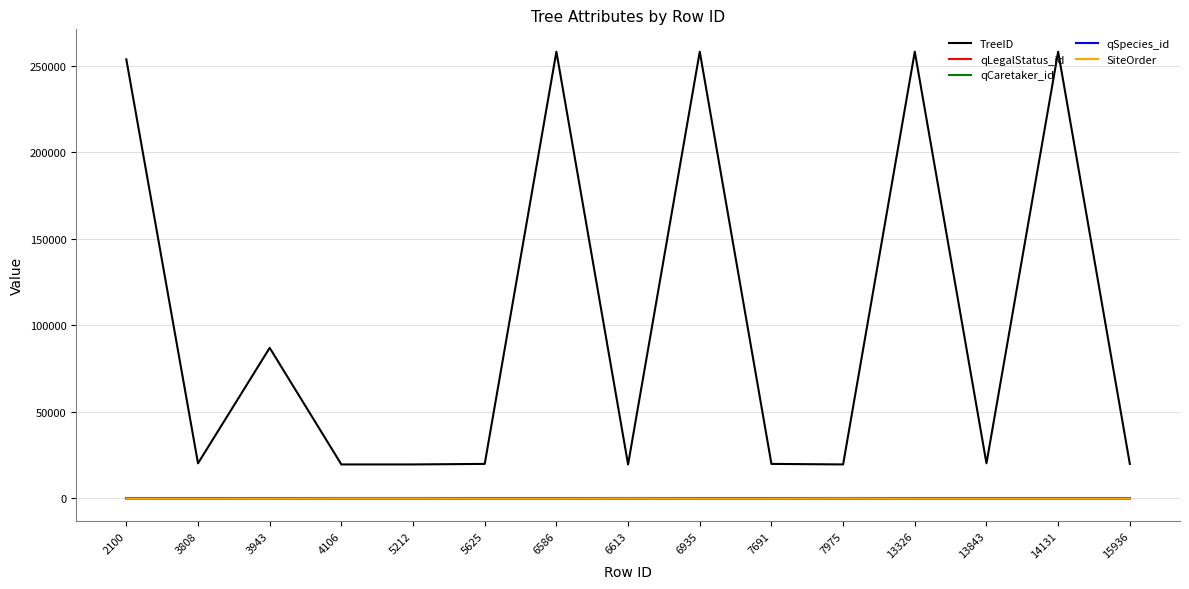

What is the difference between the maximum and minimum values in the qCaretaker_id series?

1